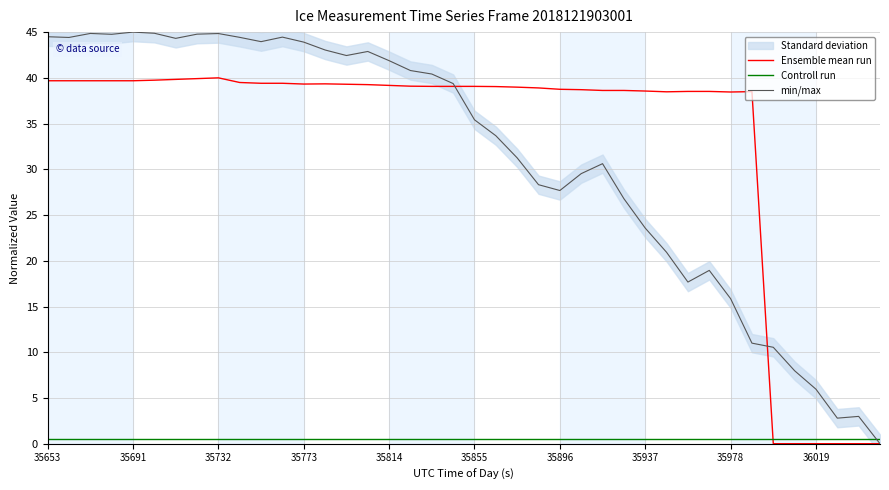

How many intersections are there between min/max and Controll run?

1